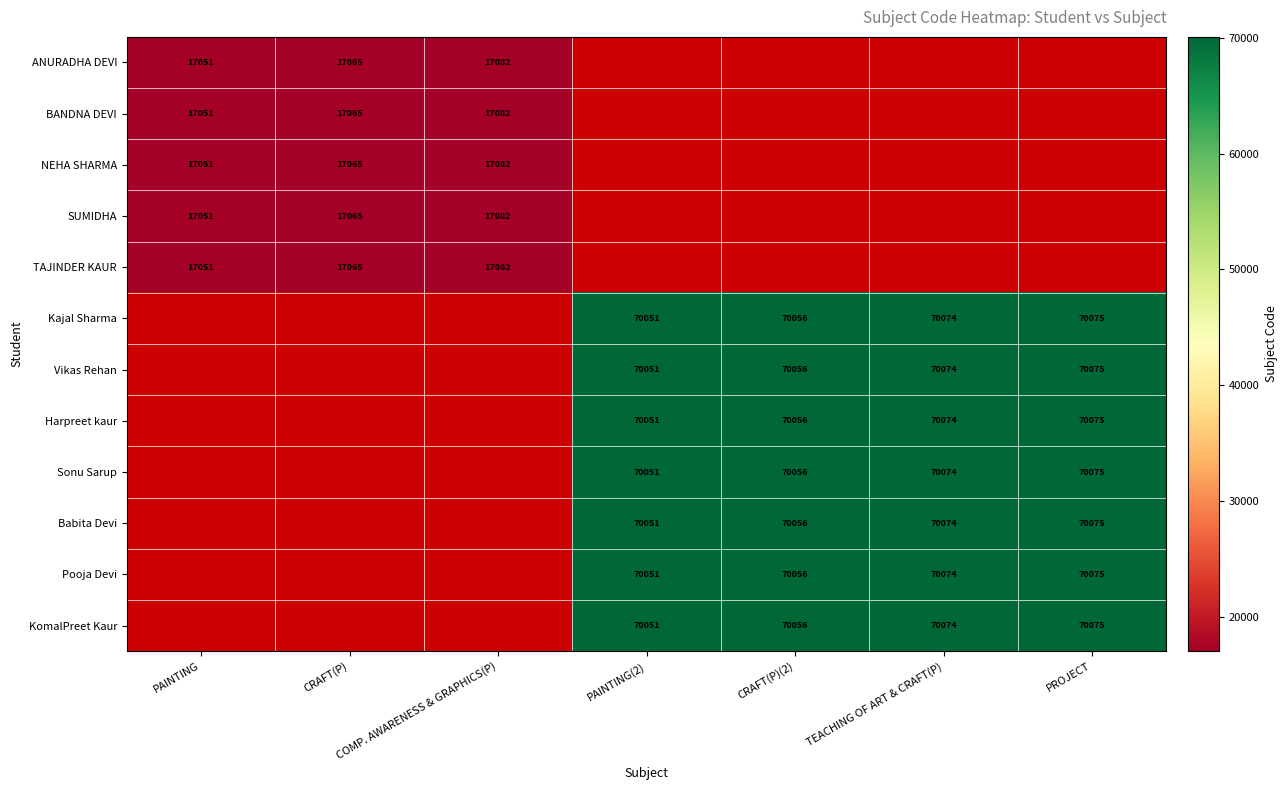

The value of Kajal Sharma at CRAFT(P)(2) is 70056. True or false?

True